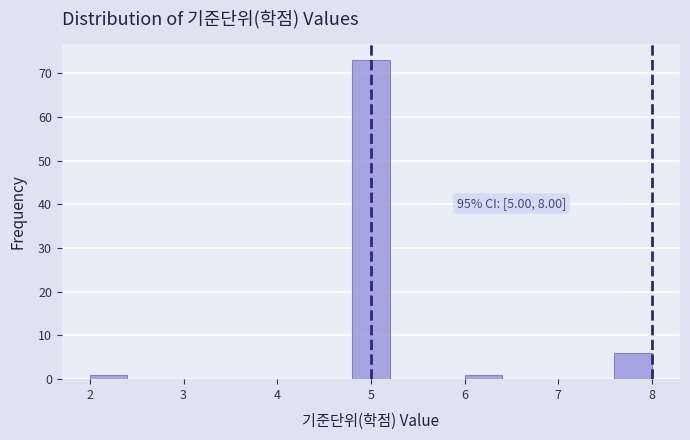

Over which range of the x-axis is the bar tallest?

4.8 to 5.2